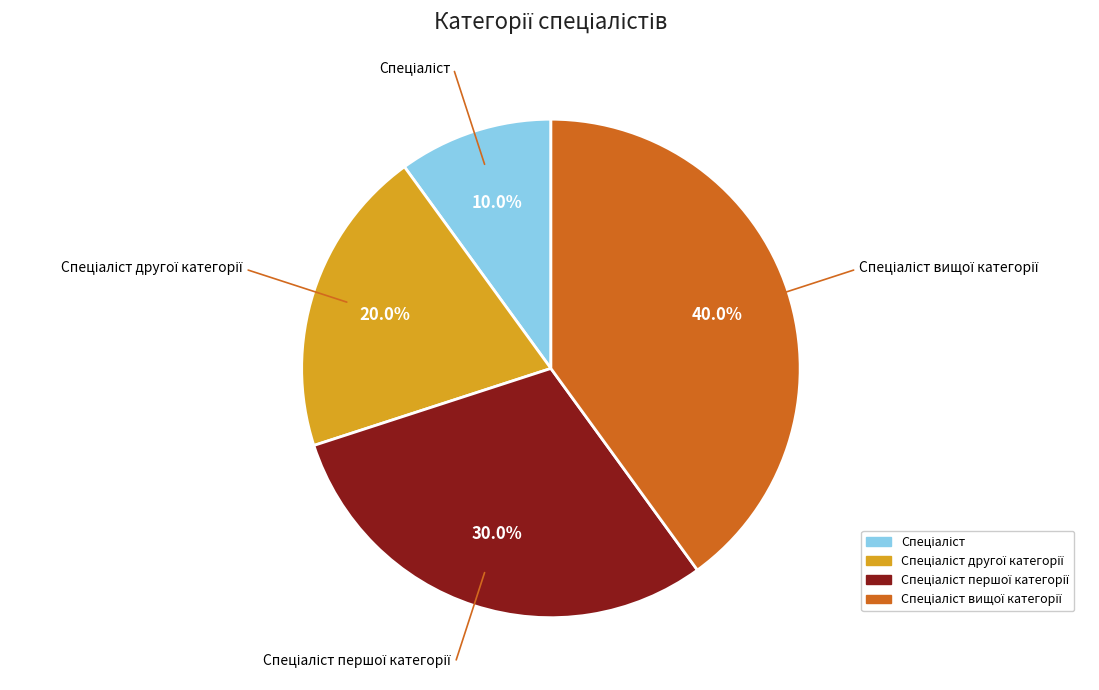

Is there a majority slice in this chart?

No